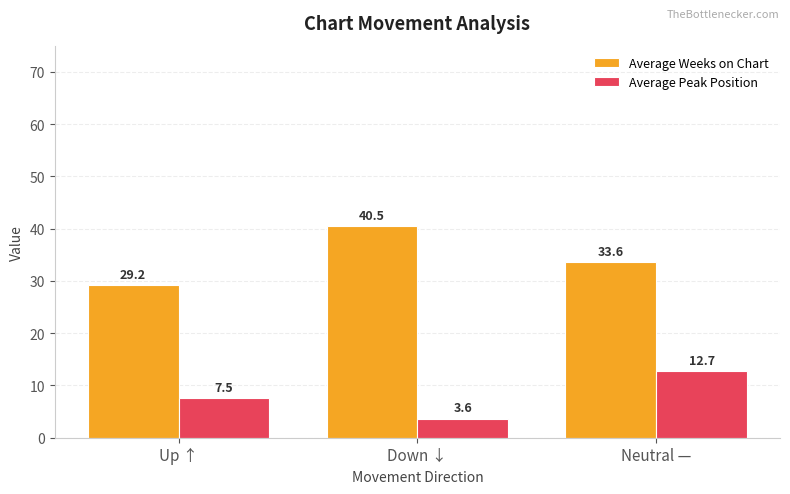

What is the difference between the highest and lowest values at Neutral —?

20.9